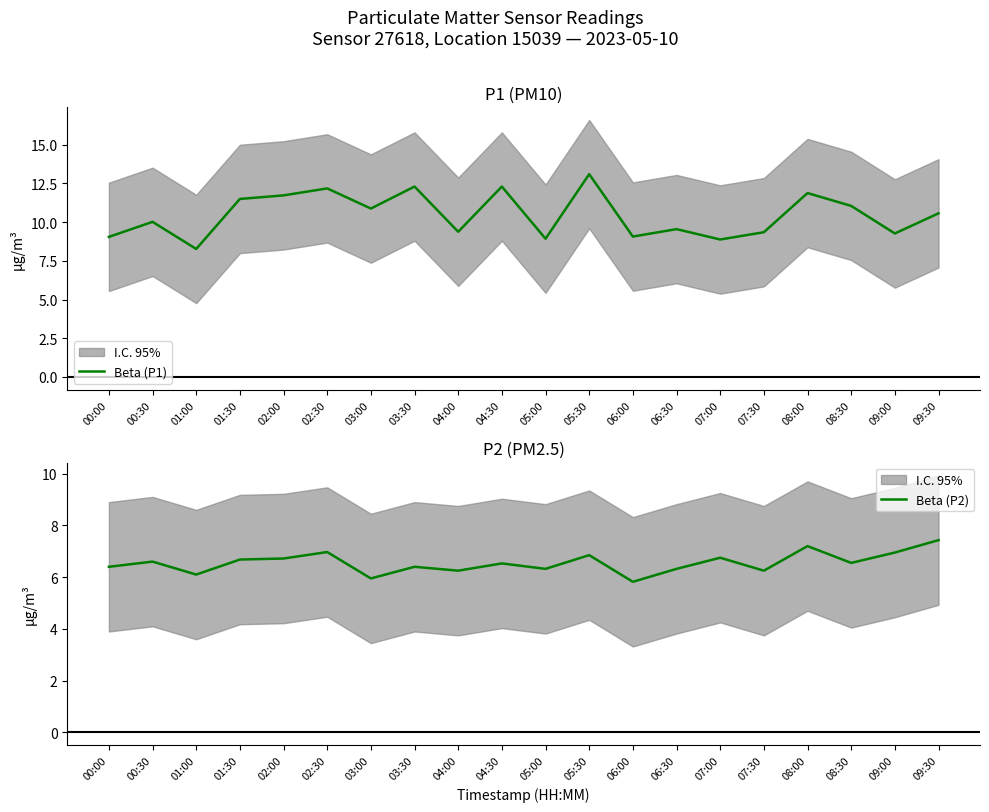

True or false: Beta (P1) and Beta (P2) intersect in this chart.

False